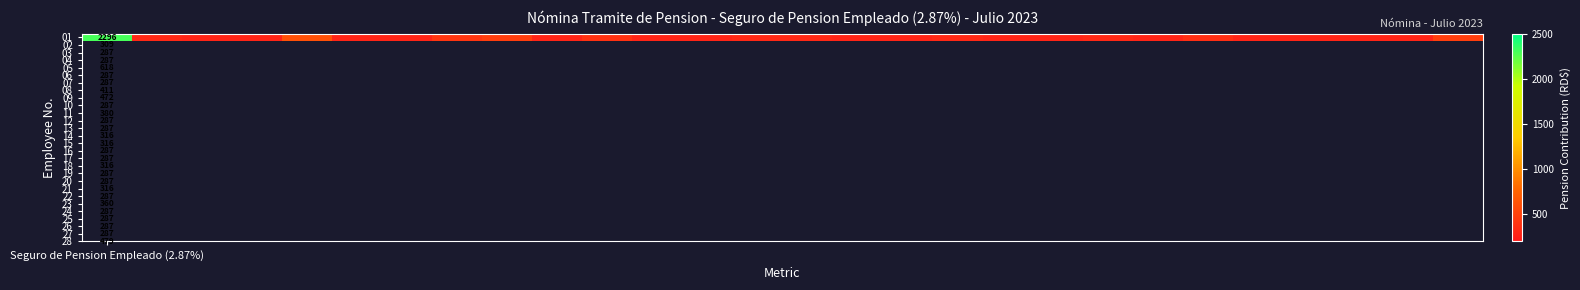

Which label corresponds to the largest value in the chart?

Seguro de Pension Empleado (2.87%)